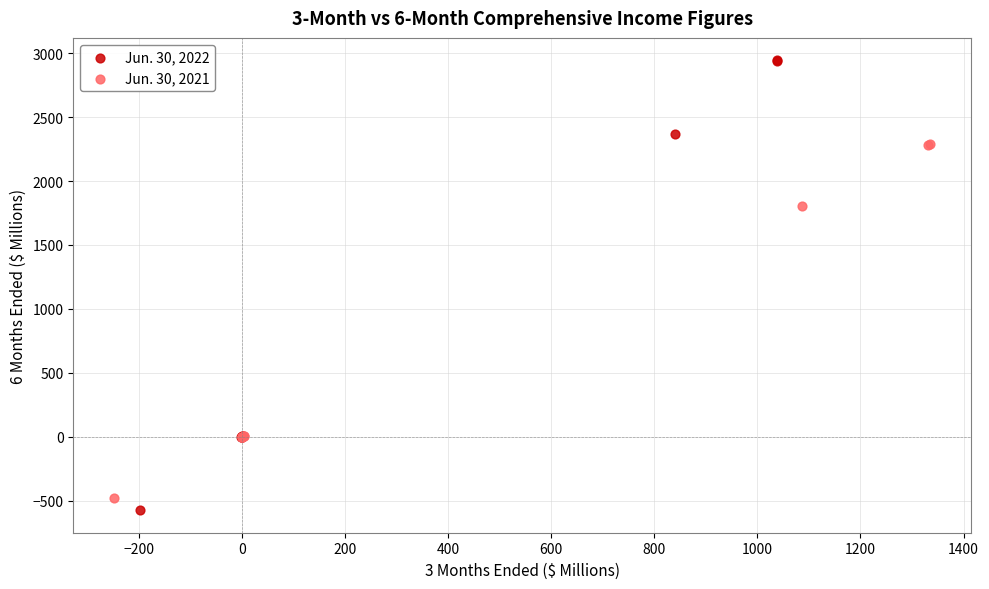

Which series has the largest Y range (max minus min)?

Jun. 30, 2022